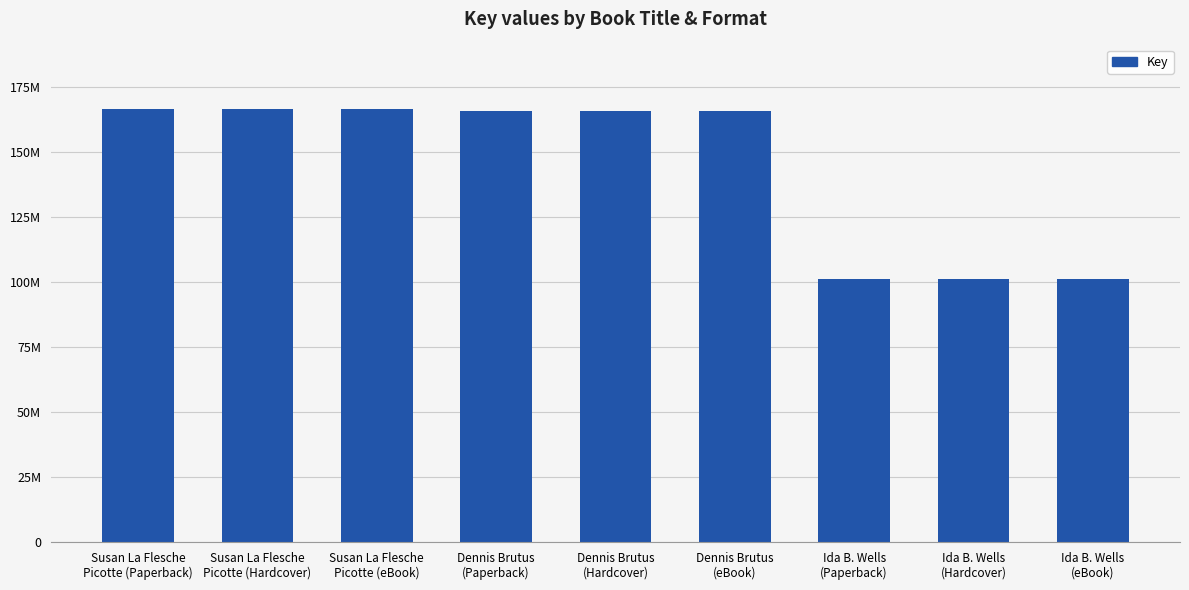

The value at Ida B. Wells
(eBook) is 136096370. True or false?

False